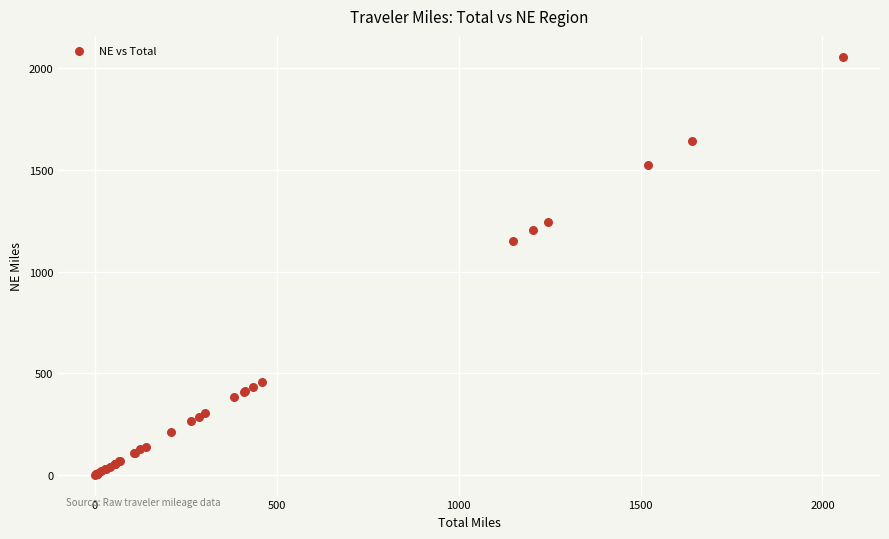

What Y value in the scatter plot is closest to 1028?

1150.7